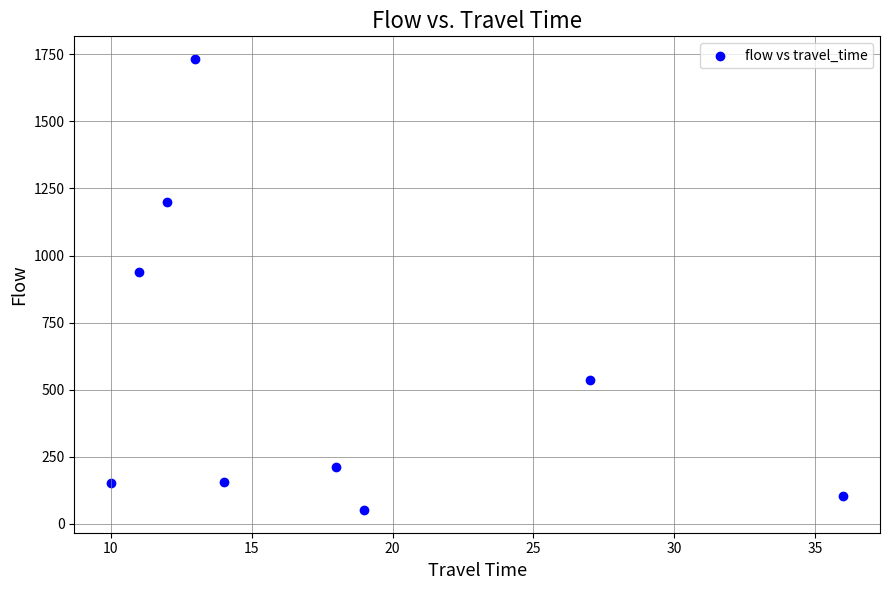

What Y value in the scatter plot is closest to 892?

937